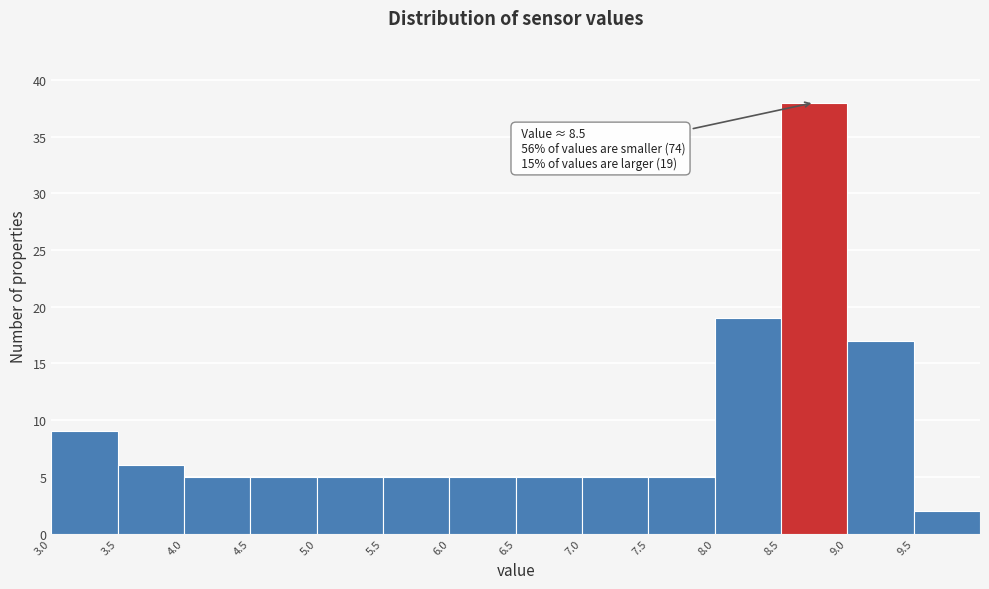

Over which range of the x-axis is the bar tallest?

8.5 to 9.0